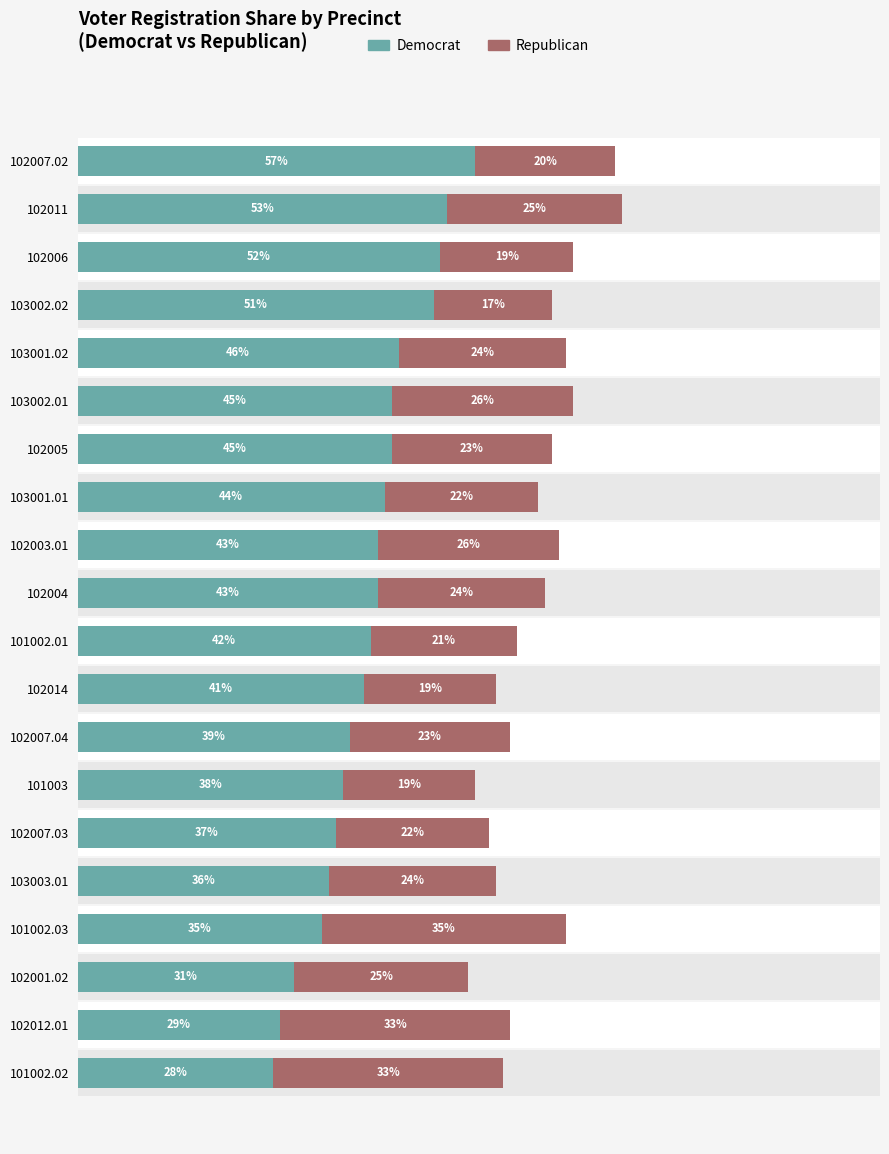

Which series changed the most between 101002.01 and 101003?

Democrat